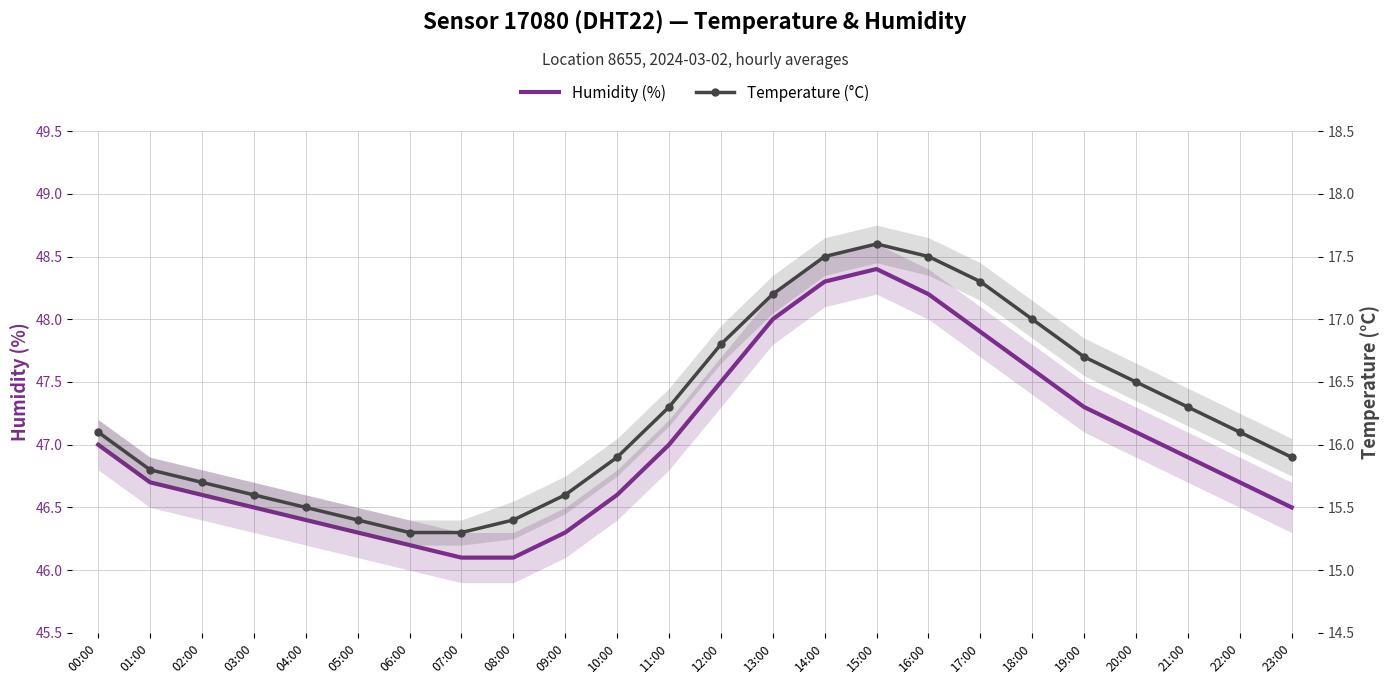

True or false: Humidity (%) and Temperature (°C) intersect in this chart.

False